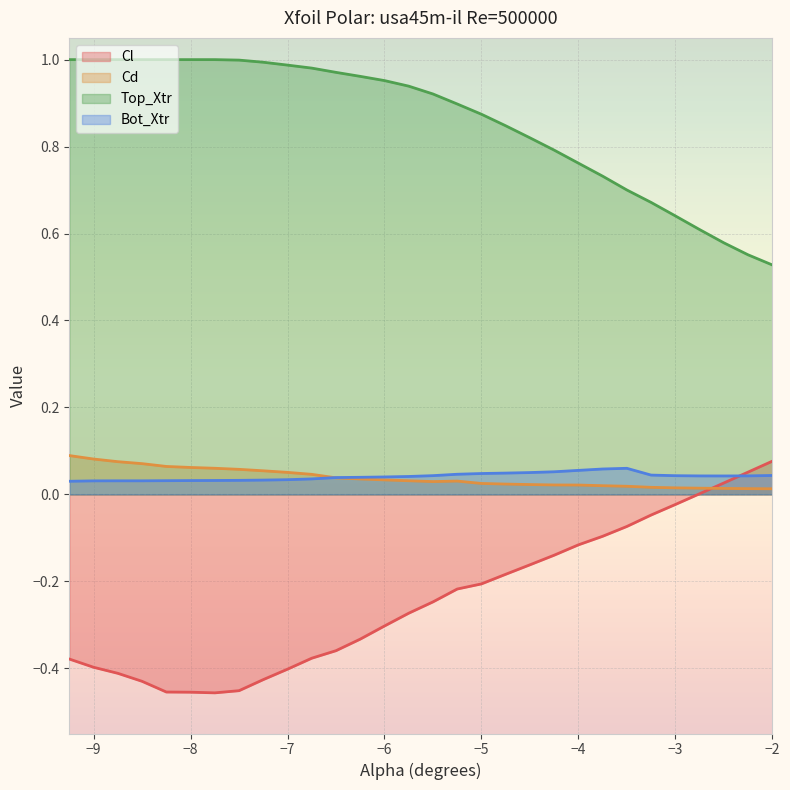

Which series has the largest total across all categories?

Top_Xtr